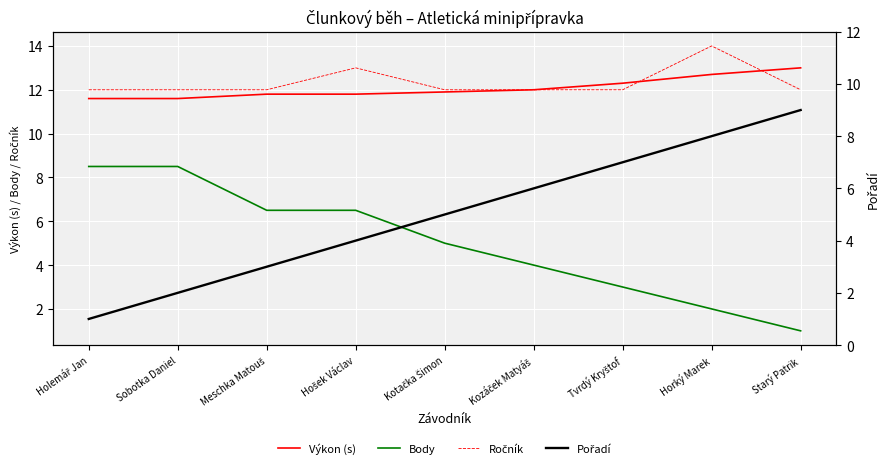

True or false: Pořadí and Výkon (s) cross at least once.

False